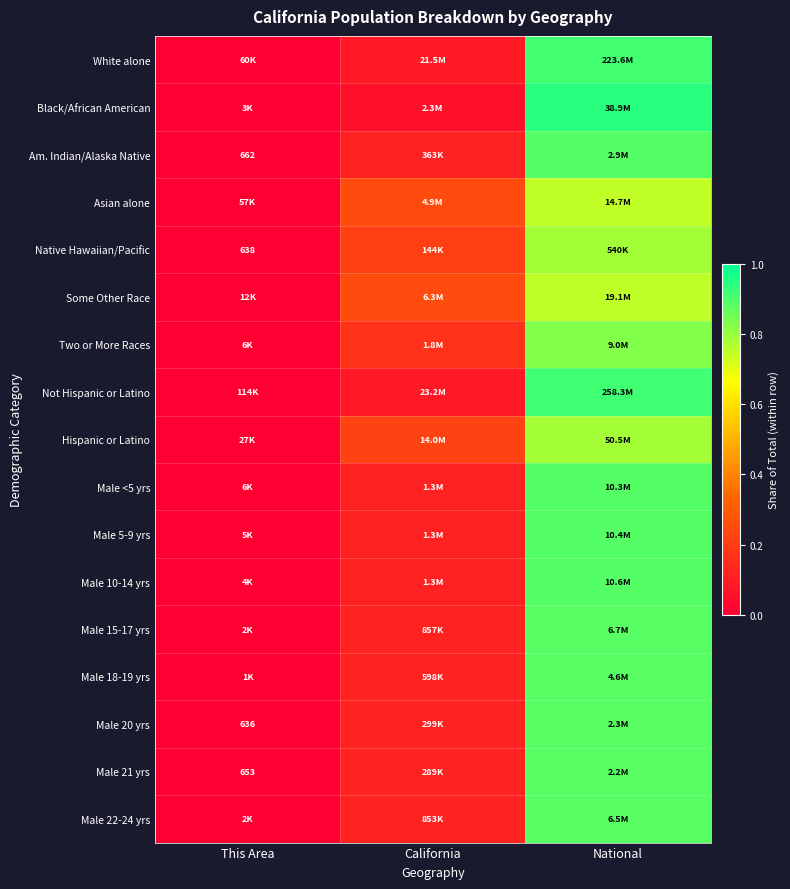

At which category is the sum across all series the highest?

National